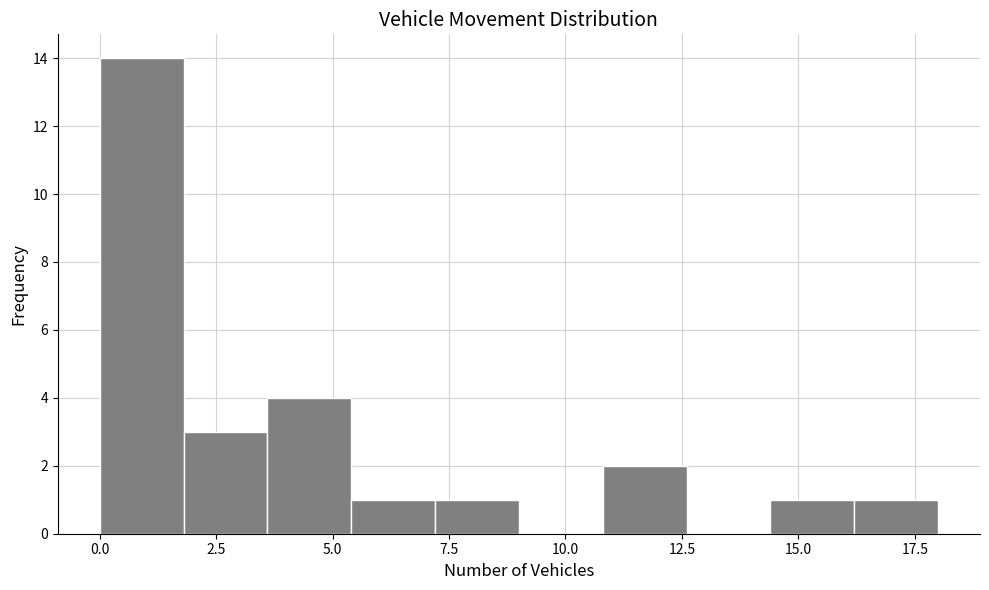

Around what value on the x-axis is the tallest bar? Give the approximate position of its centre, as read against the axis.

1.0